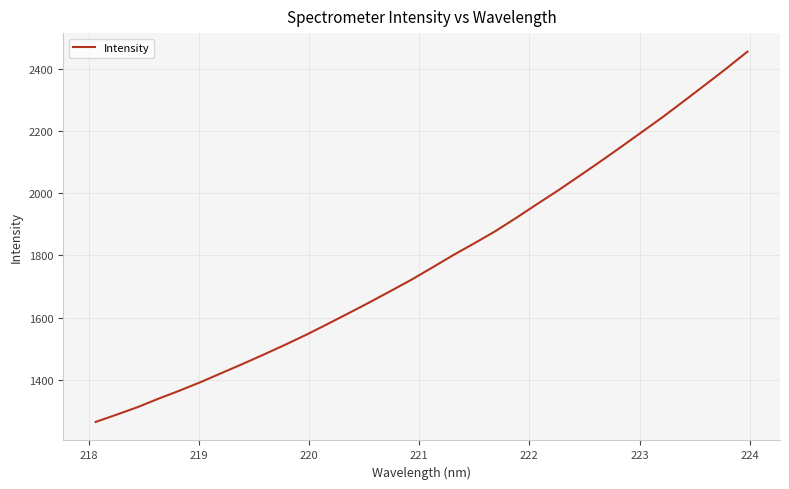

What is the smallest value displayed?

1264.9